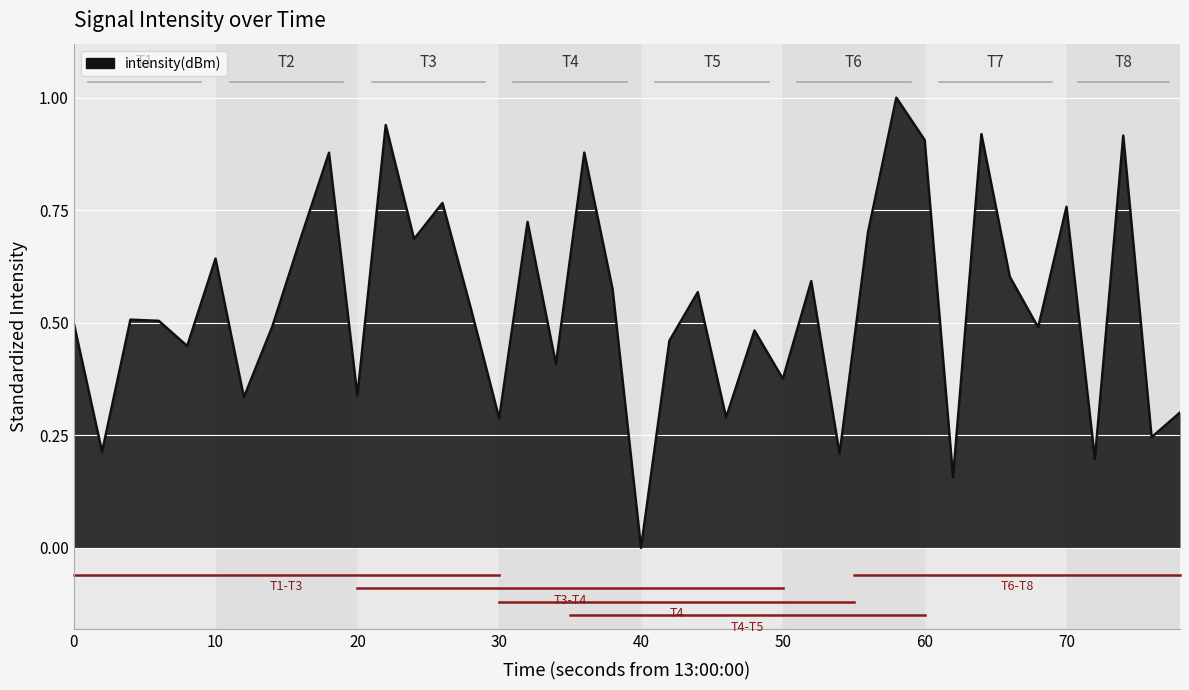

How many positive values are there?

39